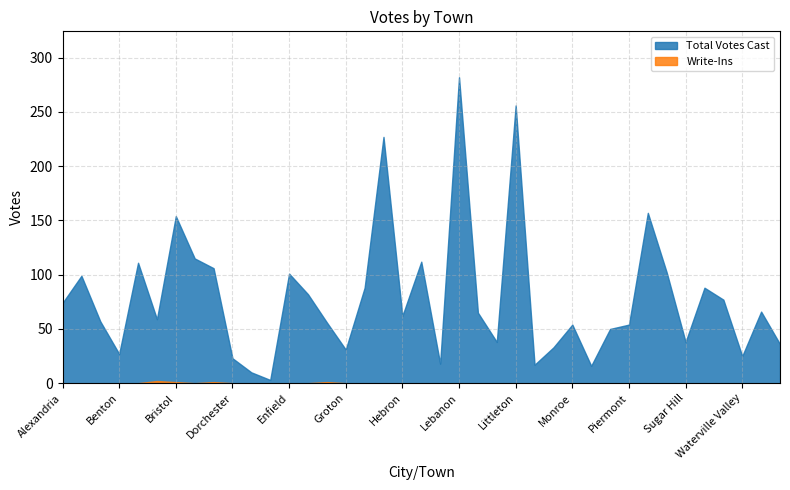

Reading left to right, transcribe all the data shown in this chart.

Total Votes Cast: Alexandria=74	Ashland=99	Bath=57	Benton=27	Bethlehem=111	Bridgewater=59	Bristol=154	Campton=115	Canaan=106	Dorchester=23	Easton=10	Ellsworth=3	Enfield=101	Franconia=82	Grafton=56	Groton=31	Hanover=88	Haverhill=227	Hebron=62	Holderness=112	Landaff=18	Lebanon=282	Lincoln=65	Lisbon=38	Littleton=256	Lyman=17	Lyme=33	Monroe=54	Orange=16	Orford=50	Piermont=54	Plymouth=157	Rumney=102	Sugar Hill=38	Thornton=88	Warren=77	Waterville Valley=25	Wentworth=66	Woodstock=36
Write-Ins: Alexandria=0	Ashland=0	Bath=0	Benton=0	Bethlehem=0	Bridgewater=2	Bristol=1	Campton=0	Canaan=1	Dorchester=0	Easton=0	Ellsworth=0	Enfield=0	Franconia=0	Grafton=1	Groton=0	Hanover=0	Haverhill=0	Hebron=0	Holderness=0	Landaff=0	Lebanon=0	Lincoln=0	Lisbon=0	Littleton=0	Lyman=0	Lyme=0	Monroe=0	Orange=0	Orford=0	Piermont=0	Plymouth=0	Rumney=0	Sugar Hill=0	Thornton=0	Warren=0	Waterville Valley=0	Wentworth=0	Woodstock=0